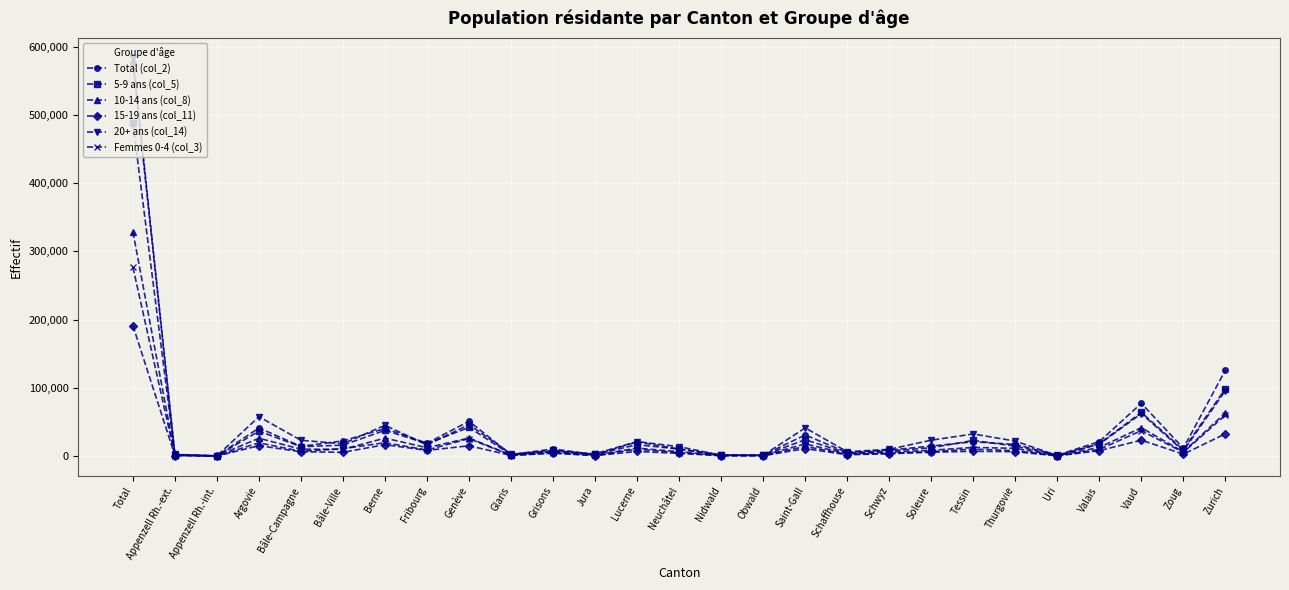

What is the value of the Total (col_2) point at the 8th from the left?

18919